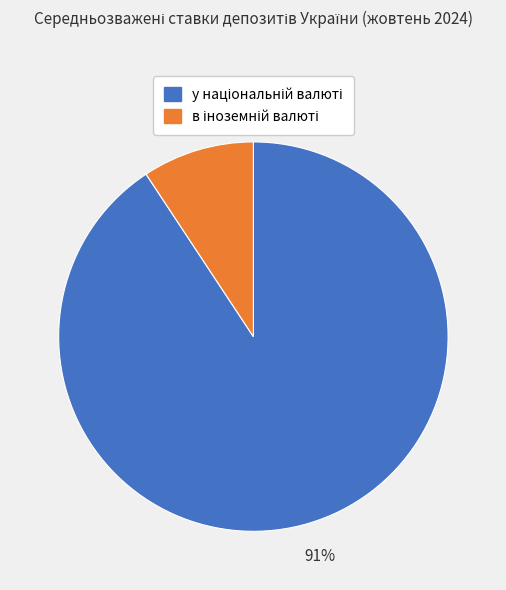

Is there a majority slice in this chart?

Yes